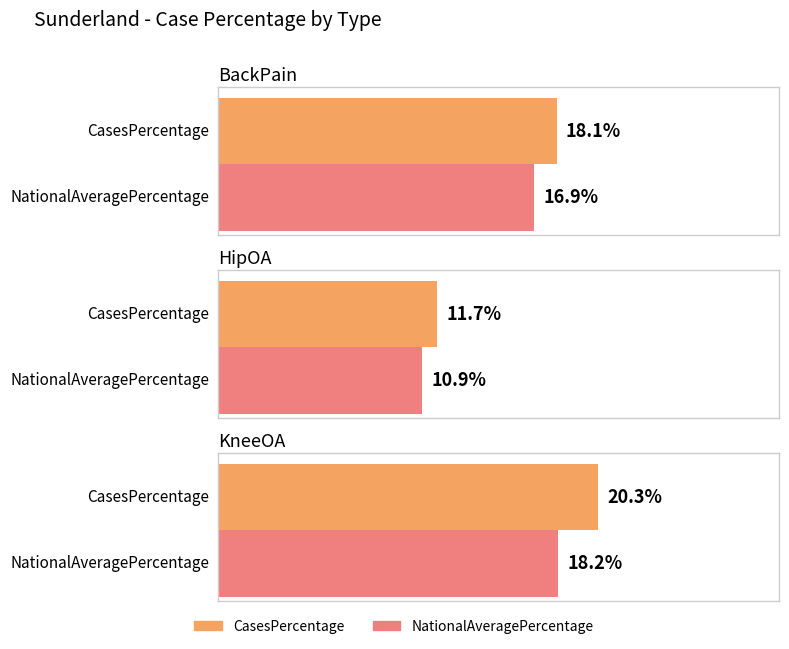

What is the sum of the NationalAveragePercentage values at BackPain and HipOA?

27.8